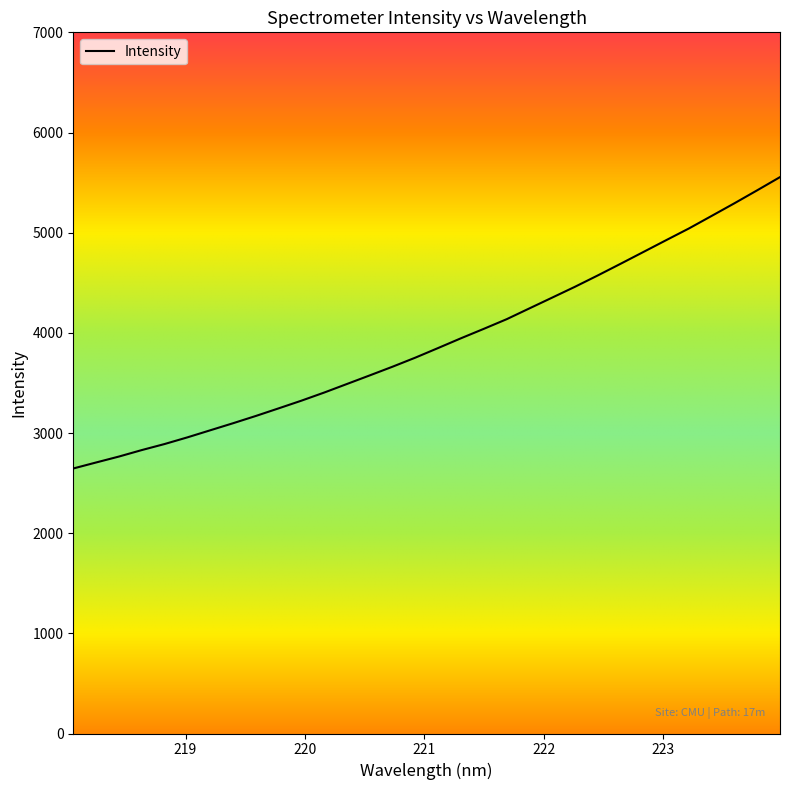

What is the smallest value displayed?

2645.8